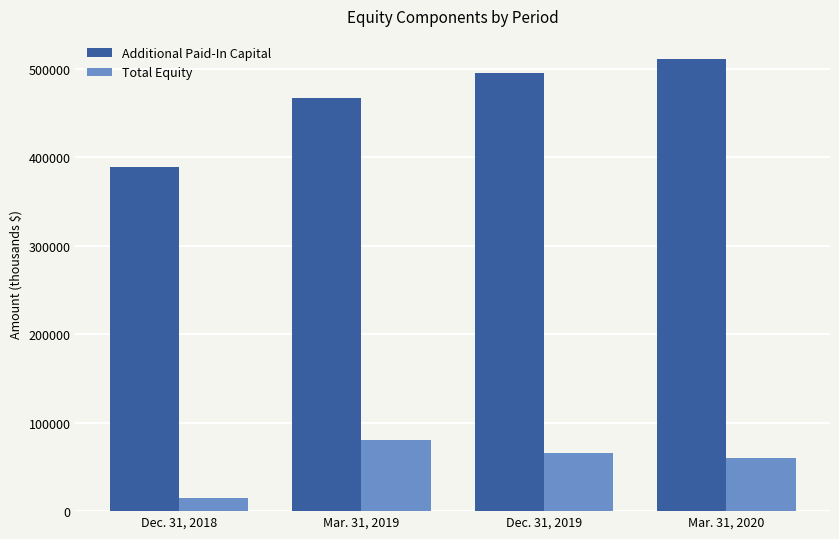

What is the label of the 2nd bar from the right?

Dec. 31, 2019